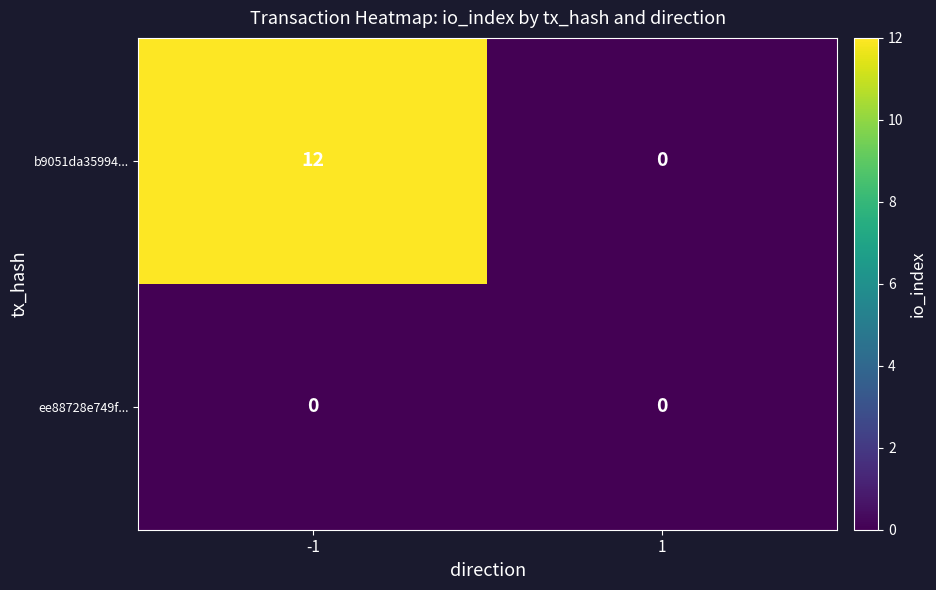

What is the average value of the b9051da35994... series?

6